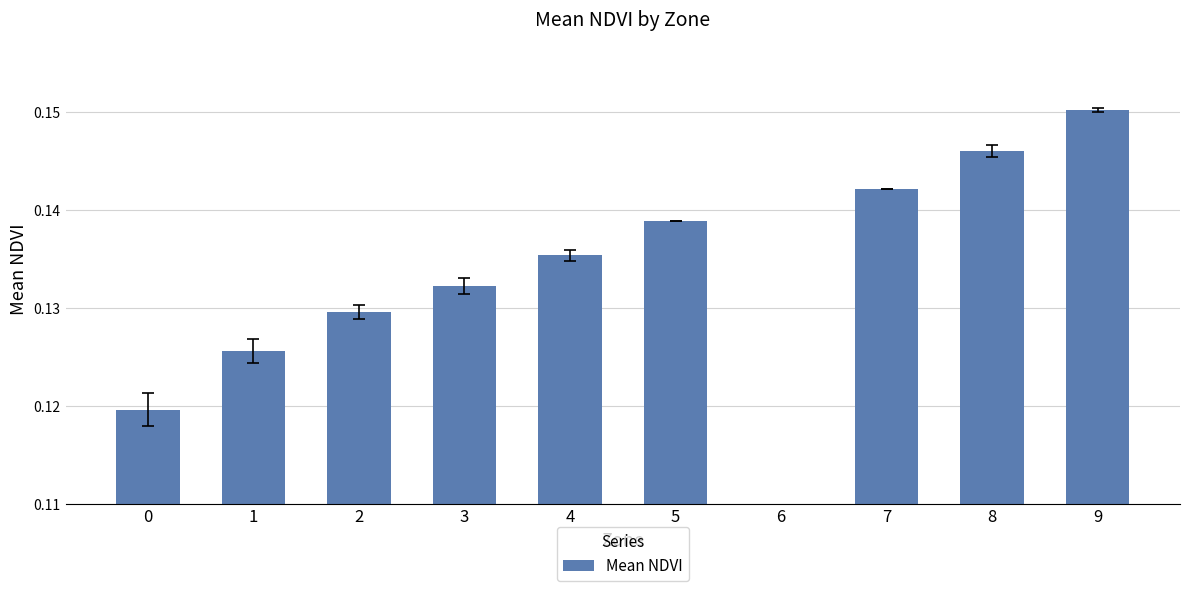

List the labels in order of value, smallest first.

6, 0, 1, 2, 3, 4, 5, 7, 8, 9